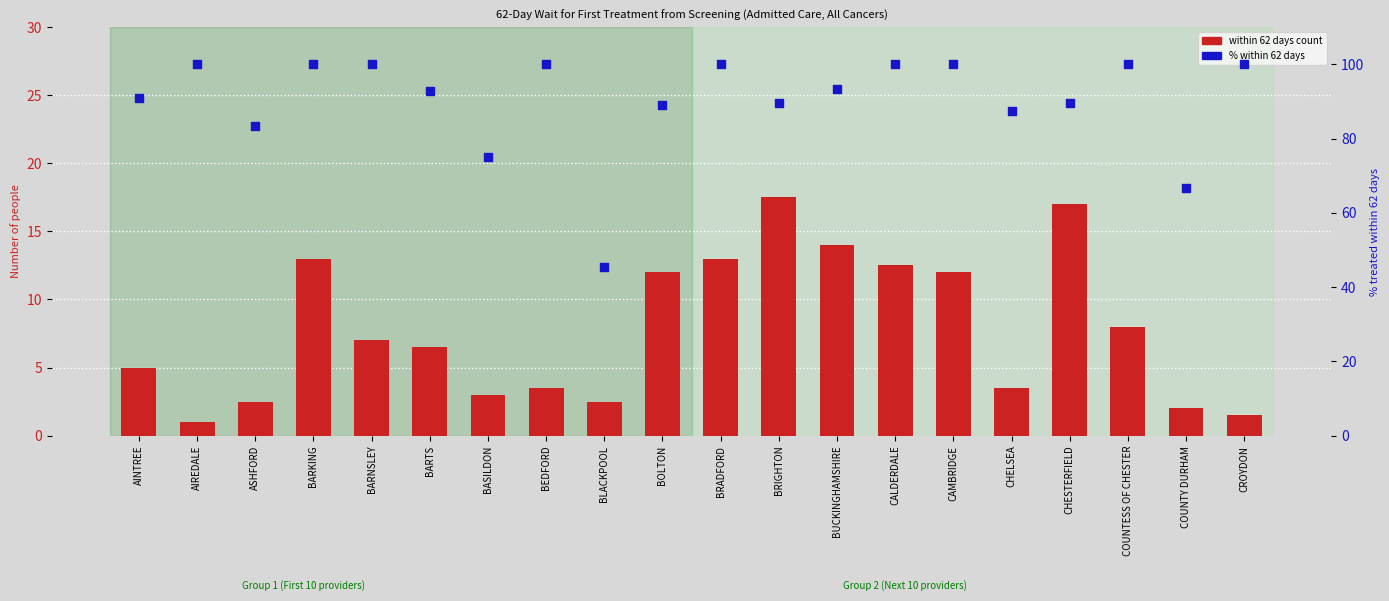

What are all the series names shown in the legend?

within 62 days count, % within 62 days